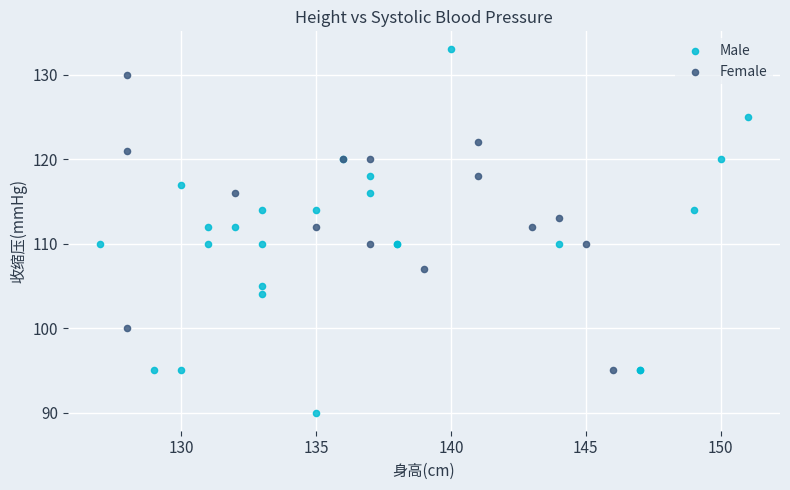

Which series reaches the maximum Y coordinate?

Male